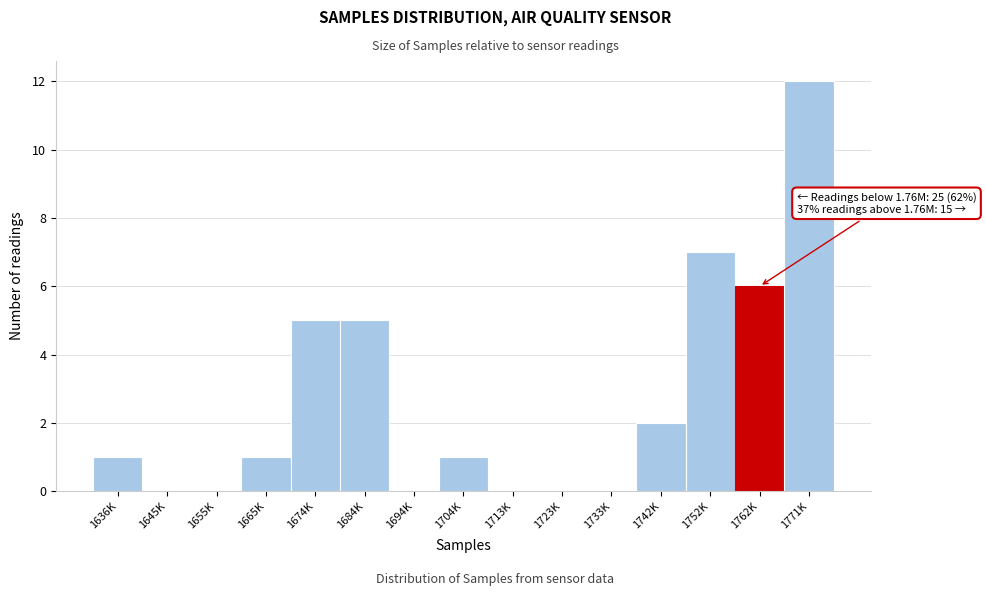

Reading left to right, extract all data points from this chart.

1636K=1	1645K=0	1655K=0	1665K=1	1674K=5	1684K=5	1694K=0	1704K=1	1713K=0	1723K=0	1733K=0	1742K=2	1752K=7	1762K=6	1771K=12